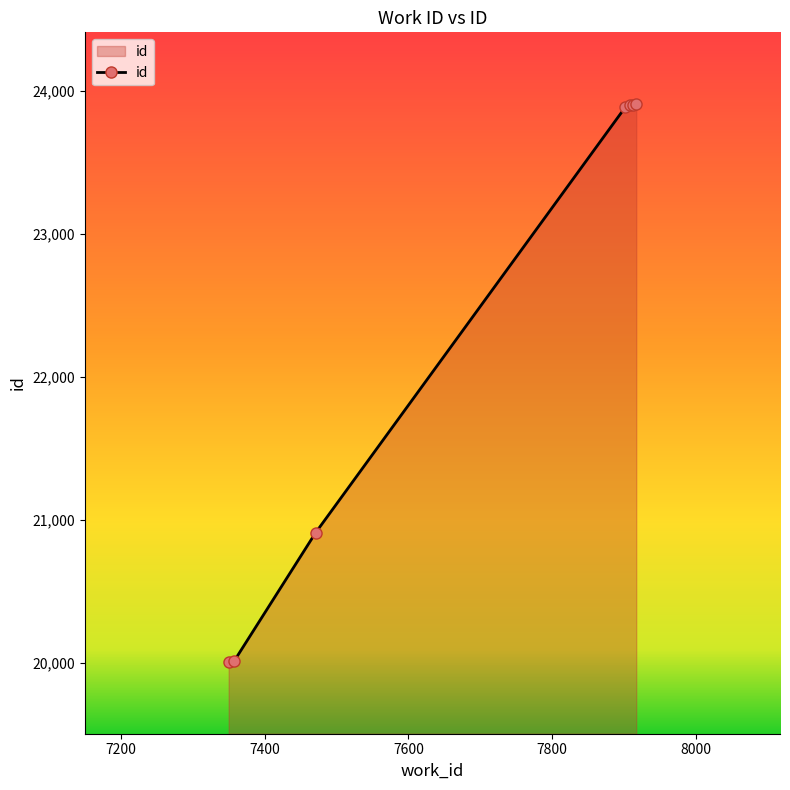

What is the sum of all values?

156512